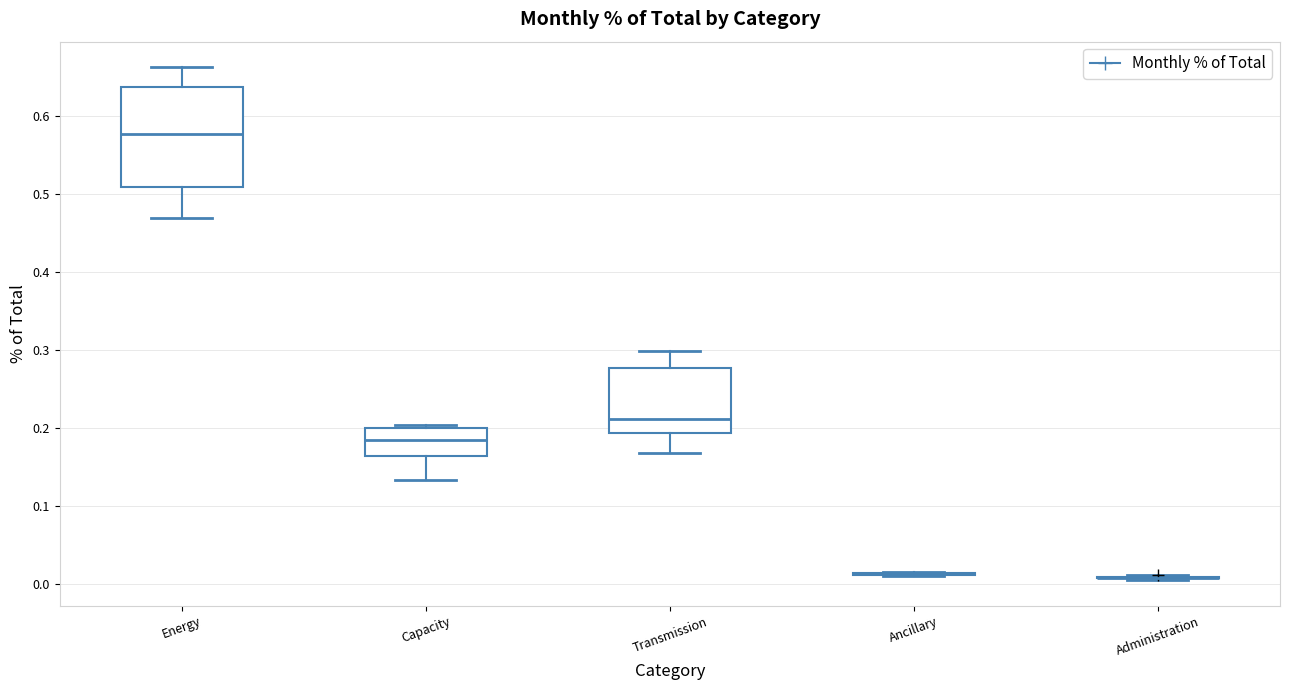

Reading left to right, read every box against the y-axis: the position of its median line, the range the box covers, and the ends of its whiskers. The values are not printed on the chart, so give them approximately, as read against the axis.

Energy: median 0.58, box 0.51 to 0.64, whiskers 0.47 to 0.66
Capacity: median 0.18, box 0.16 to 0.20, whiskers 0.13 to 0.20 (just above the box's upper edge)
Transmission: median 0.21, box 0.19 to 0.28, whiskers 0.17 to 0.30
Ancillary: box collapsed to a line at 0.01, whiskers 0.01 to 0.02
Administration: box collapsed to a line at 0.01, whiskers 0.01 to 0.01